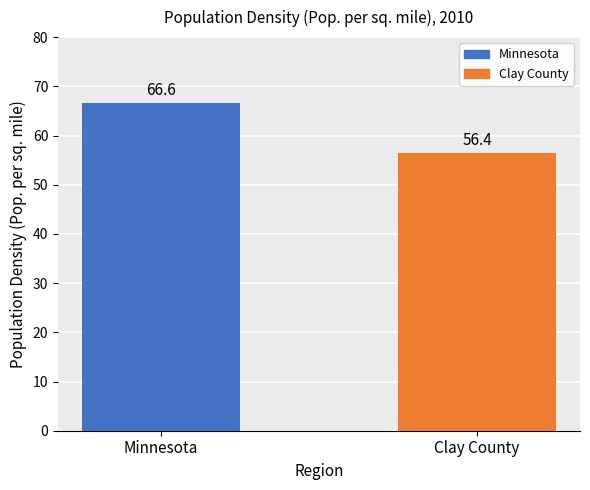

Reading left to right, transcribe all the data shown in this chart.

66.6	56.4